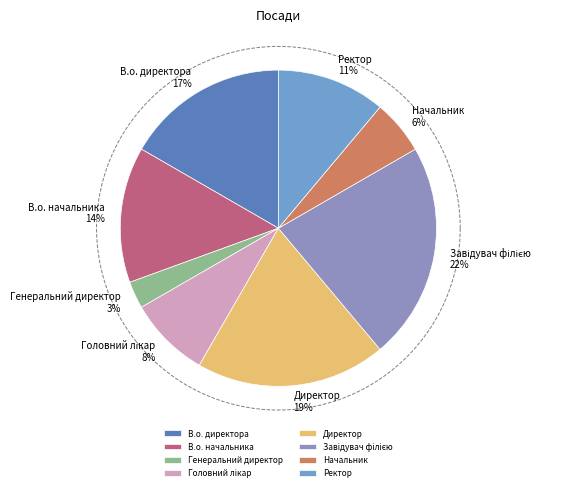

The Завідувач філією slice represents 22% of the pie. True or false?

True